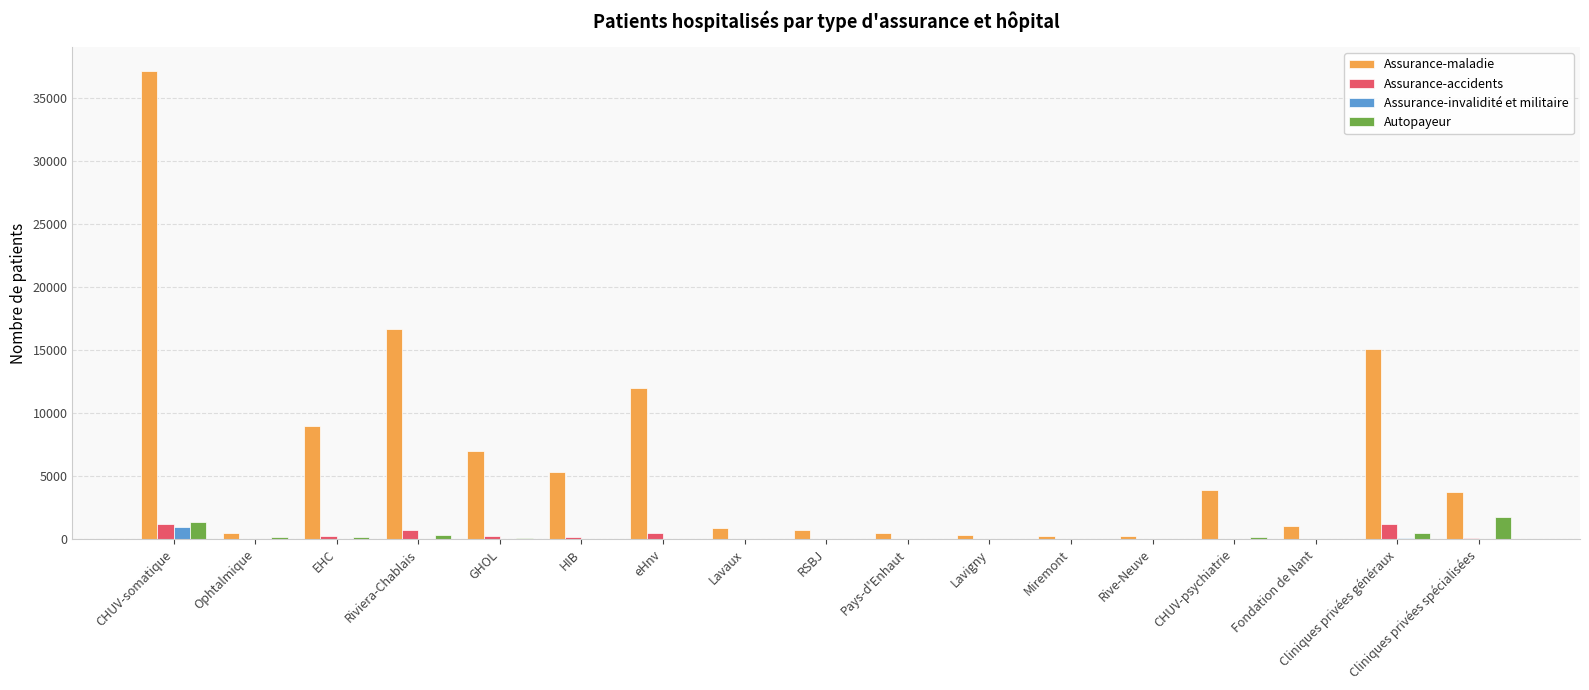

What is the difference between the Assurance-maladie values at Miremont and HIB?

5063